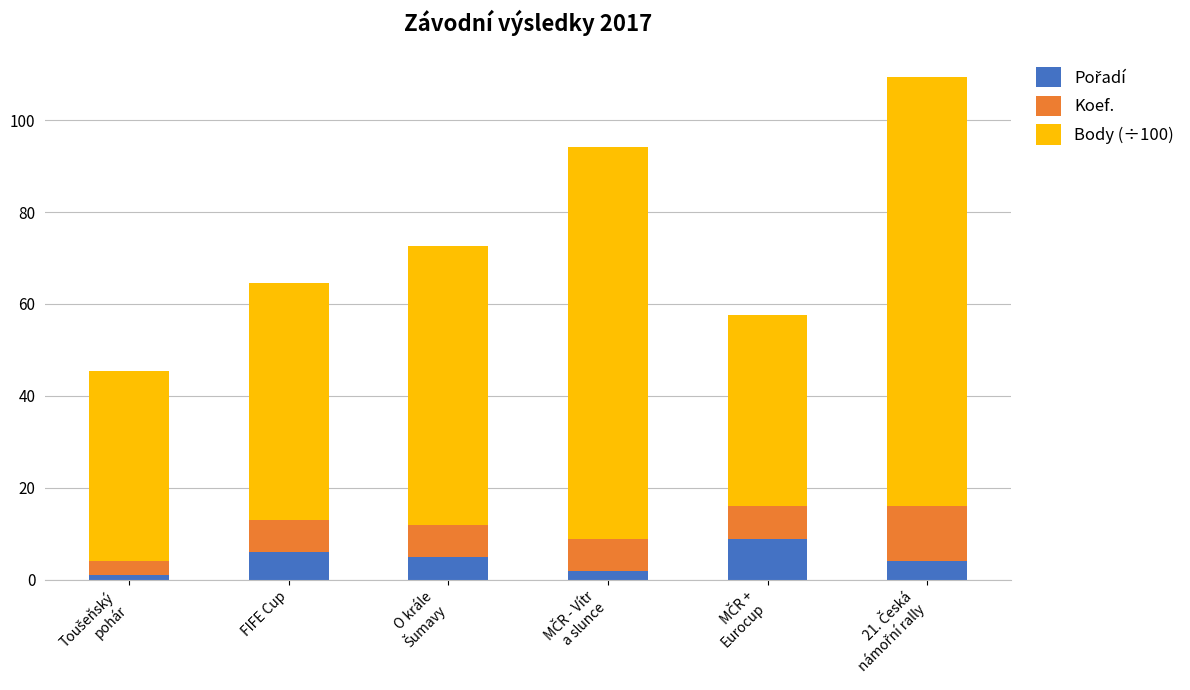

What is the total value across all series at FIFE Cup?

64.7